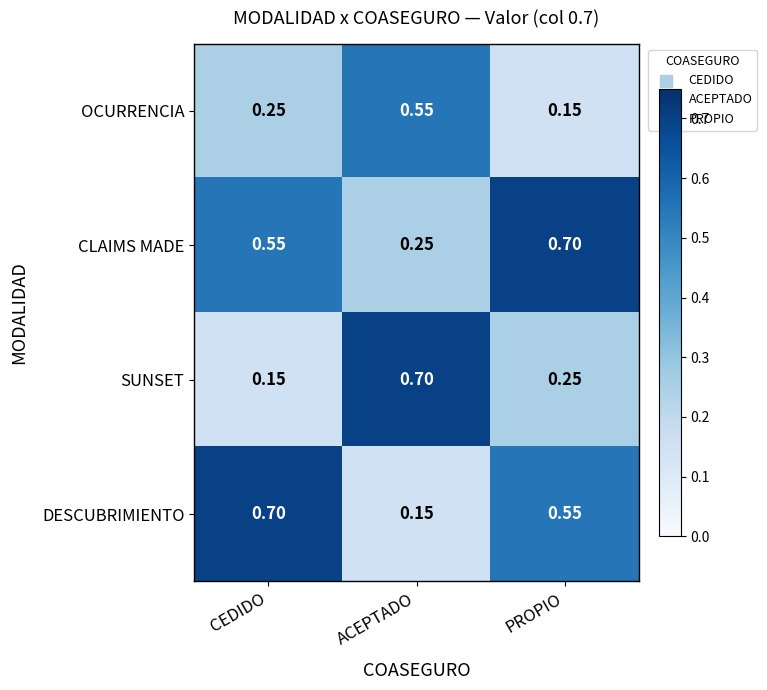

Rank the series by their average value, from highest to lowest.

CLAIMS MADE, DESCUBRIMIENTO, SUNSET, OCURRENCIA